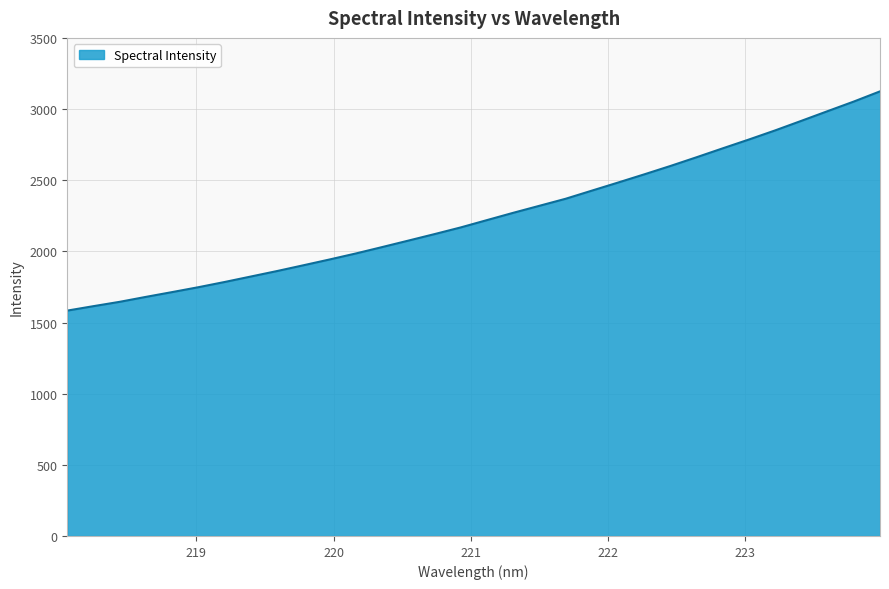

What is the greatest value displayed?

3124.3